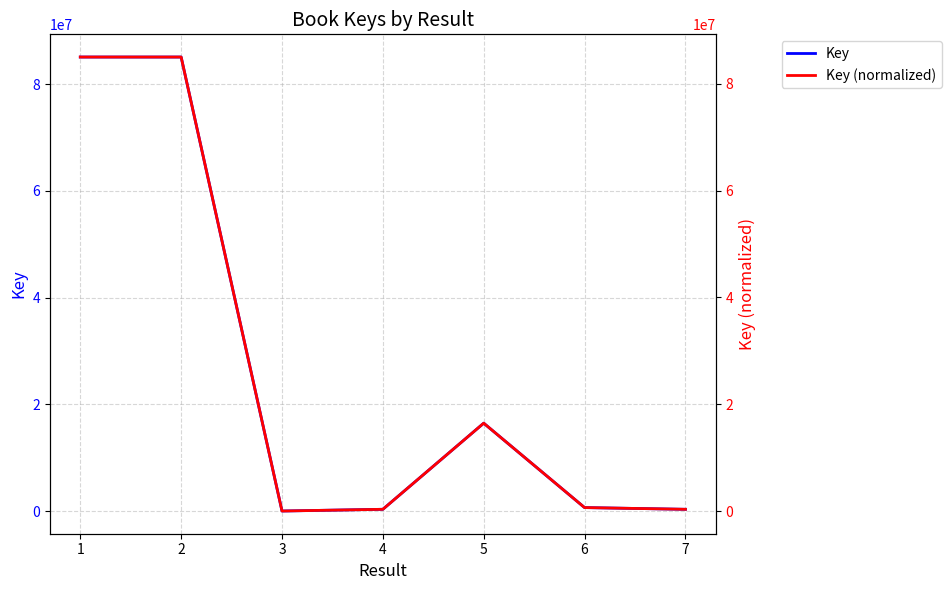

At which category does Key reach its first local valley?

3